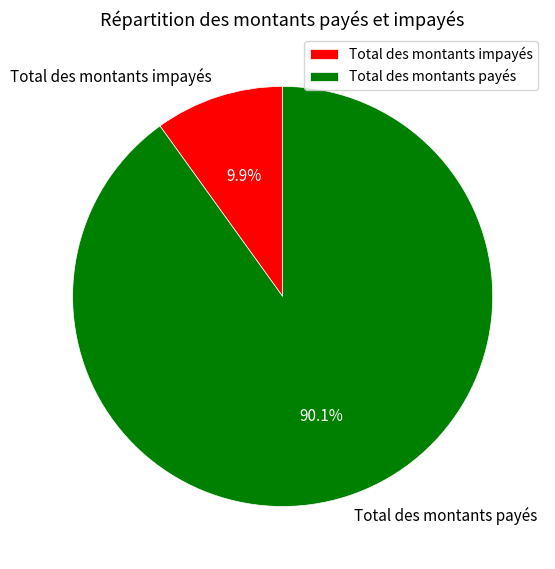

What is the total percentage of Total des montants payés and Total des montants impayés?

100.0%